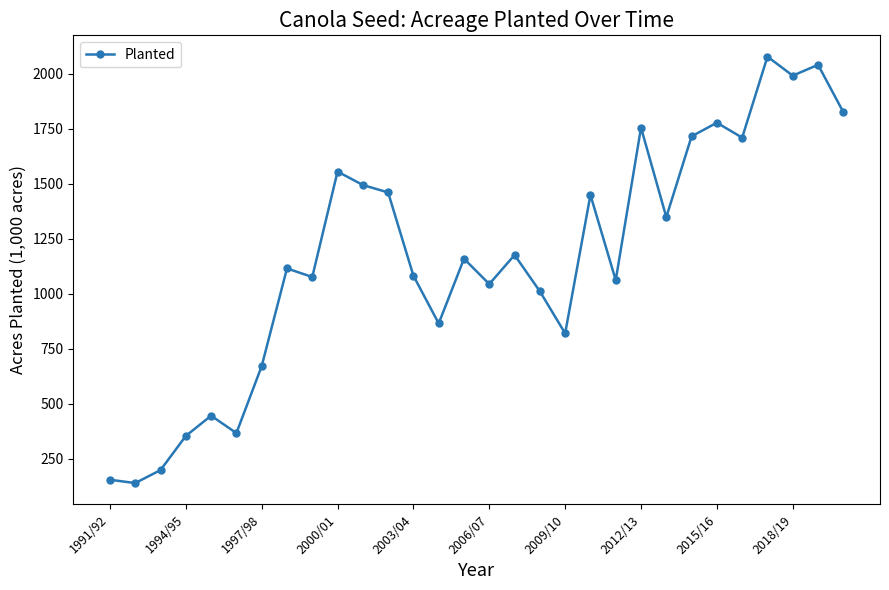

What is the greatest value displayed?

2077.0